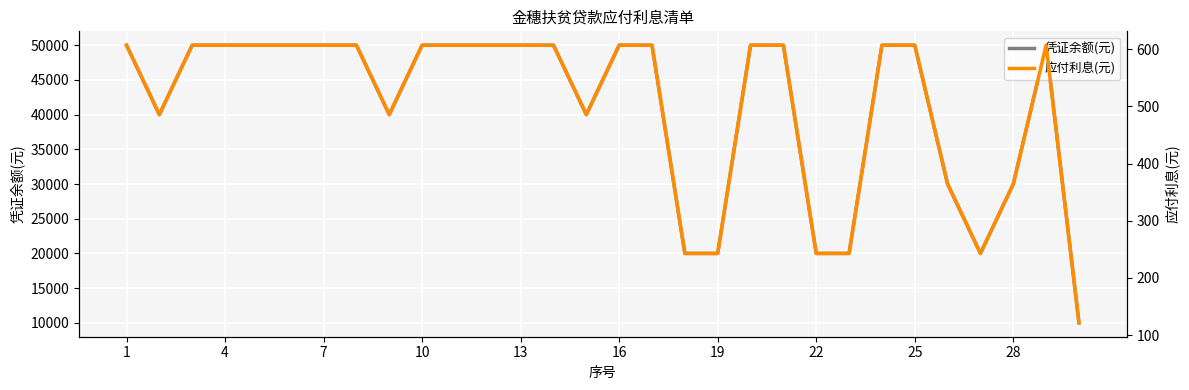

How many values in the 应付利息(元) series are below 606?

11